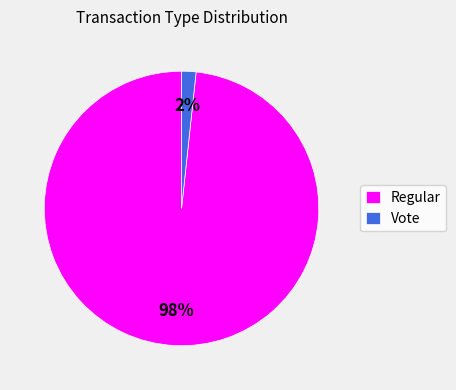

To the nearest percent, what is the combined percentage of Vote and Regular?

100%